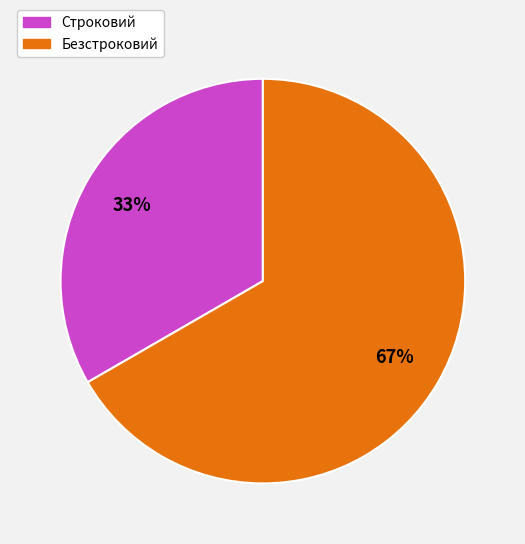

To the nearest percent, what is the average slice percentage?

50%